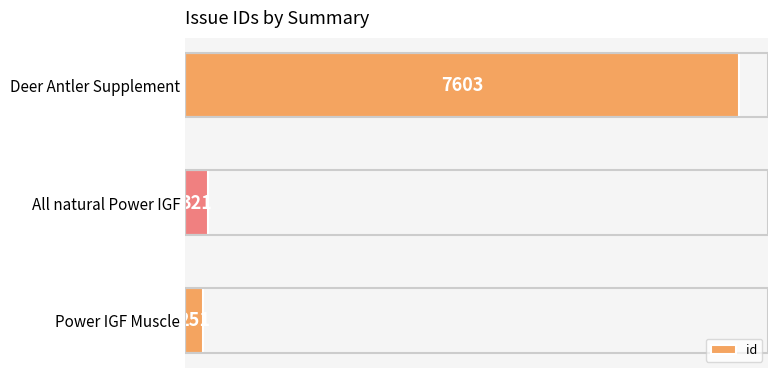

What is the difference between the maximum and minimum values?

7352